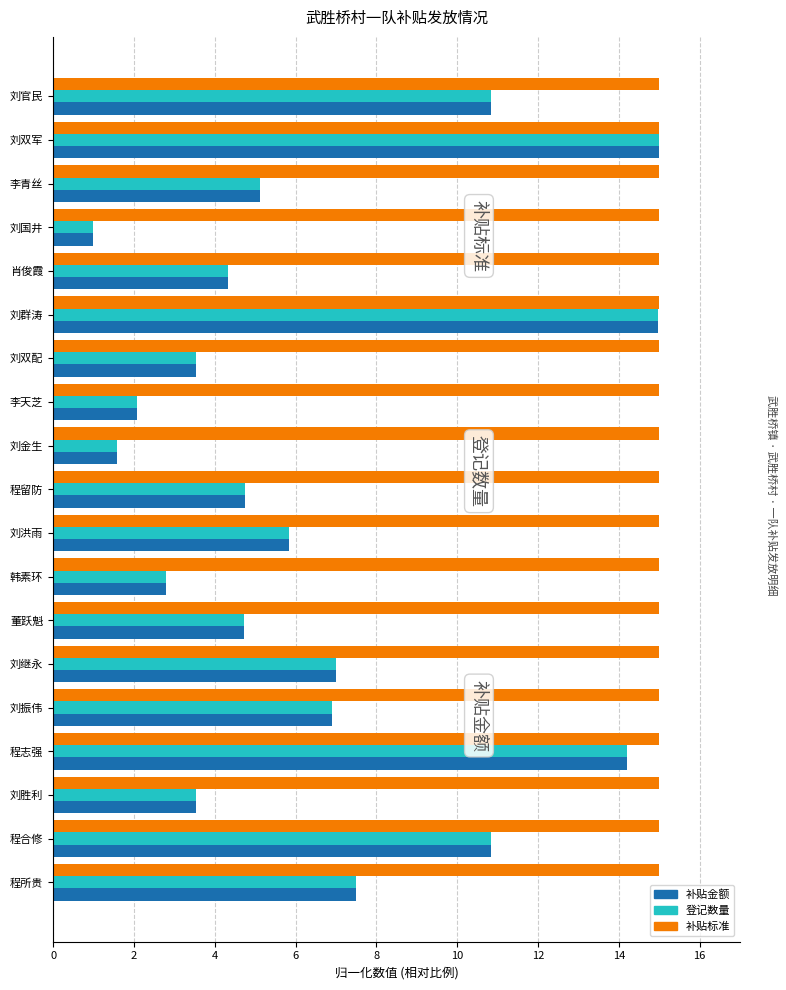

What is the total value across all series at 刘洪雨?

26.7